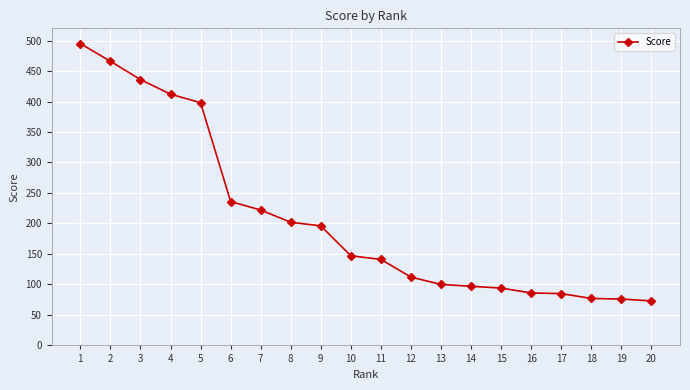

What is the greatest value displayed?

495